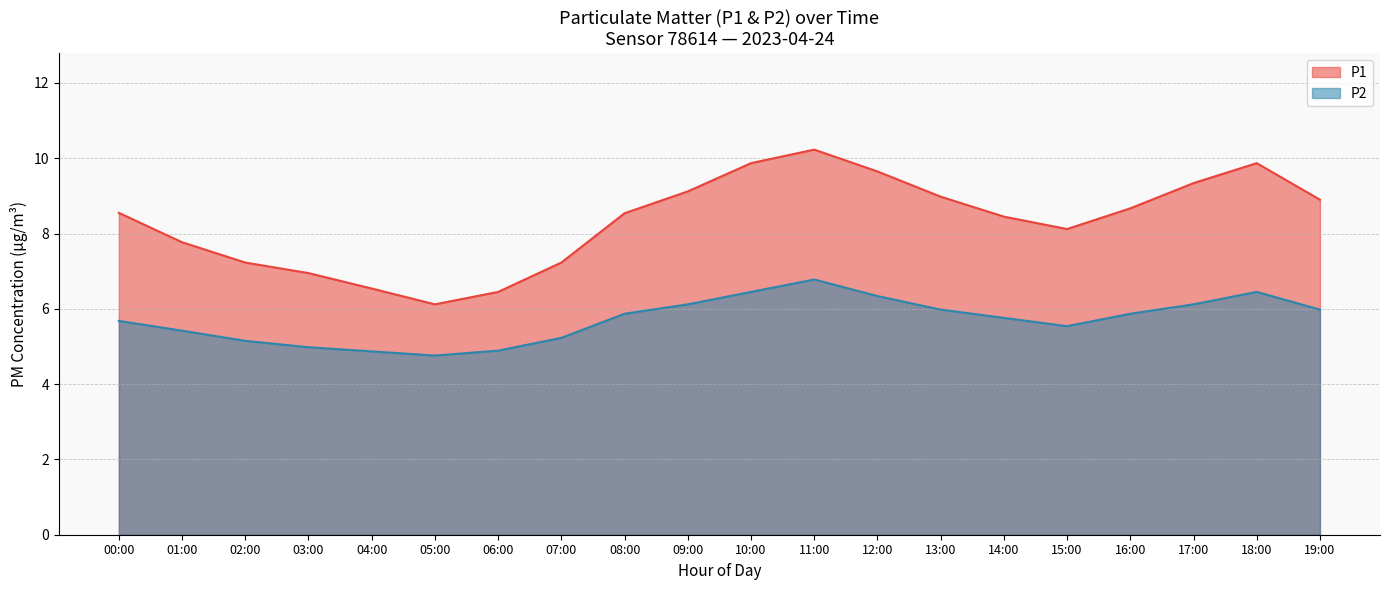

Does the chart have visible grid lines?

Yes